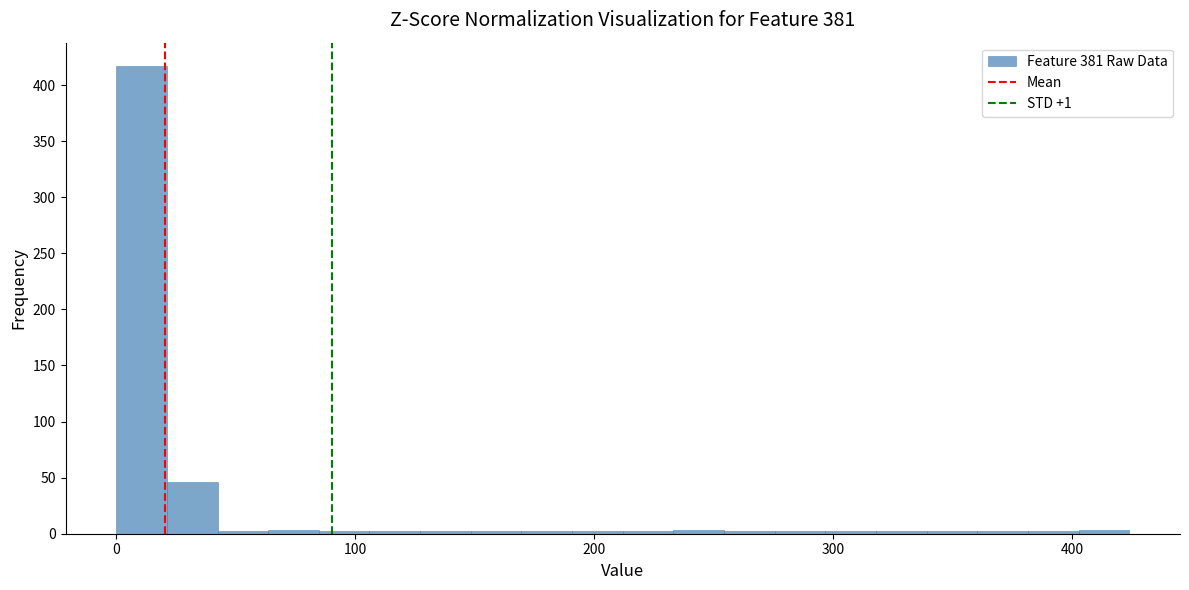

Read against the x-axis, roughly where is the centre of the tallest bar?

10